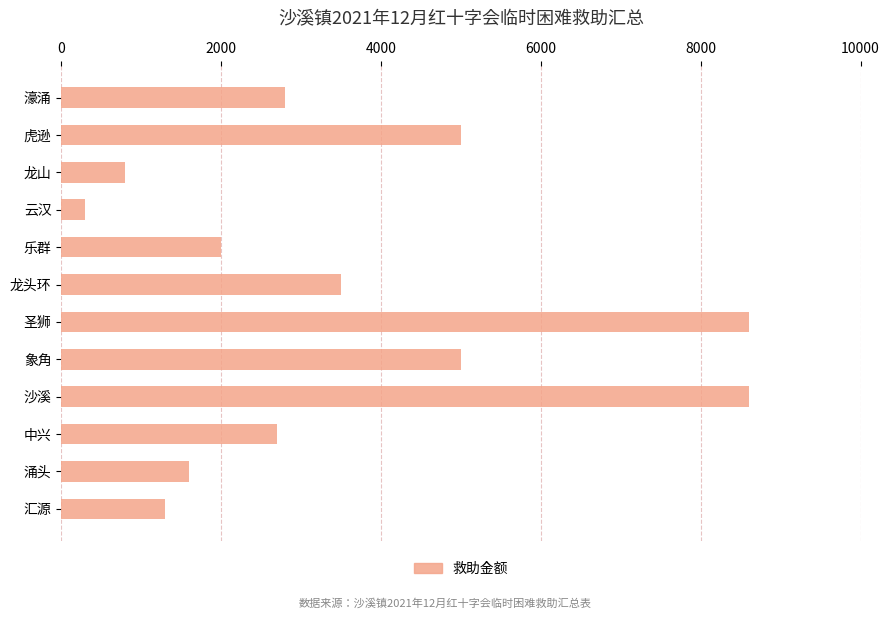

Between 沙溪 and 象角, which is larger?

沙溪